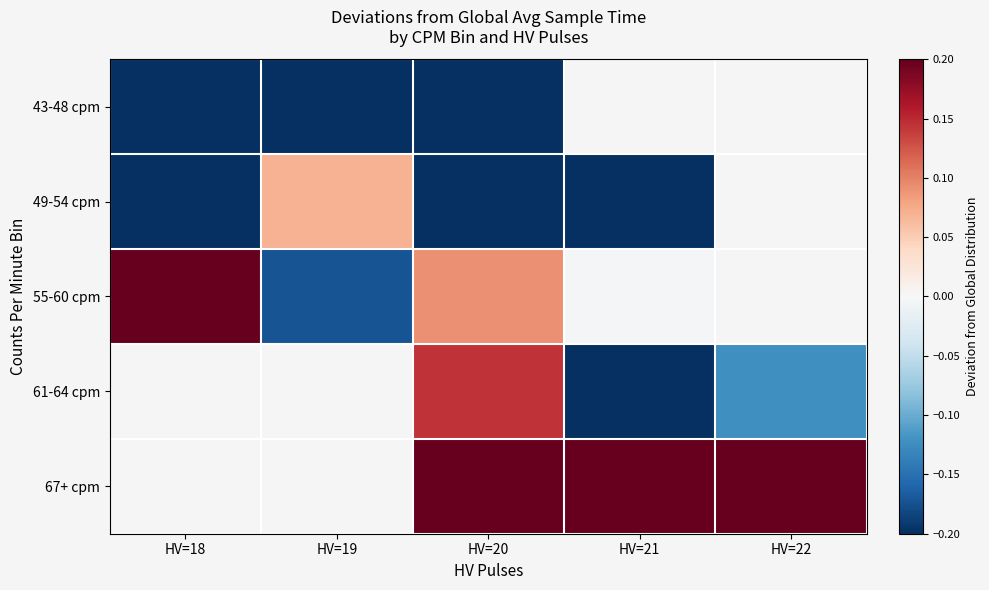

What is the spread (max minus min) of values at HV=18?

0.7